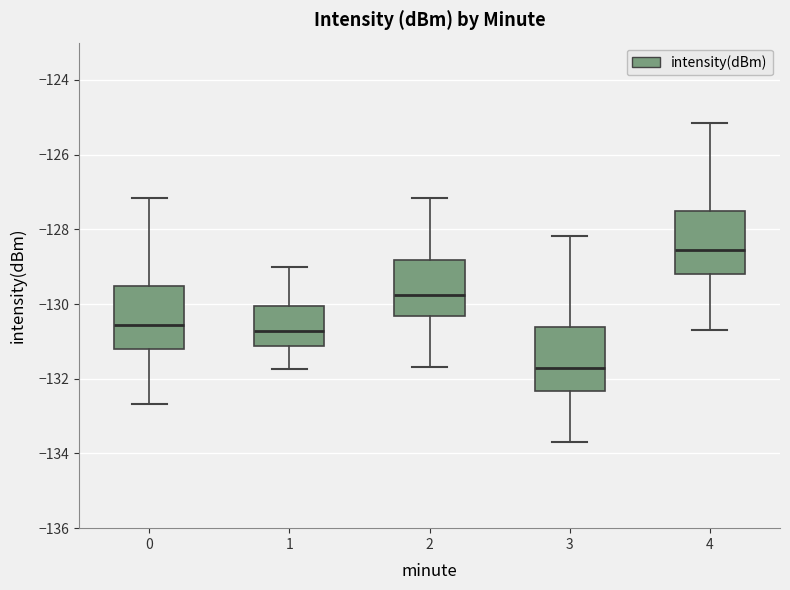

Reading left to right, transcribe this box plot: for each box, give where its median line is, the range the box spans, and where its two whiskers end, as read against the y-axis. The values are not printed on the chart, so give them approximately, as read against the axis.

0: median -130.6, box -131.2 to -129.6, whiskers -132.6 to -127.2
1: median -130.8, box -131.2 to -130.0, whiskers -131.8 to -129.0
2: median -129.8, box -130.4 to -128.8, whiskers -131.6 to -127.2
3: median -131.8, box -132.4 to -130.6, whiskers -133.6 to -128.2
4: median -128.6, box -129.2 to -127.6, whiskers -130.6 to -125.2